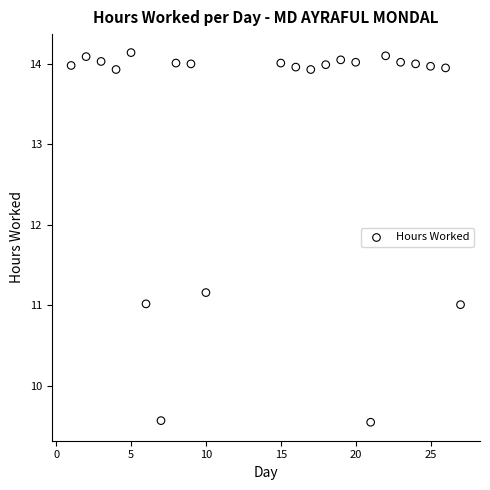

What is the range of X values (max minus min)?

26.0